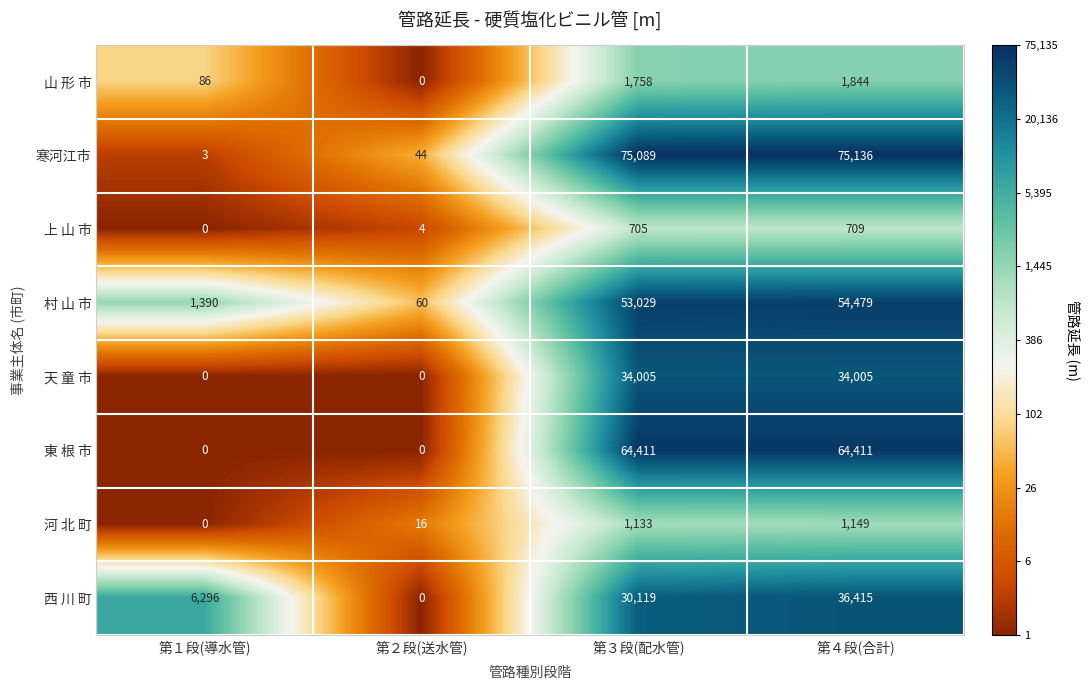

Rank the series at 第３段(配水管) from highest to lowest value.

寒河江市, 東 根 市, 村 山 市, 天 童 市, 西 川 町, 山 形 市, 河 北 町, 上 山 市